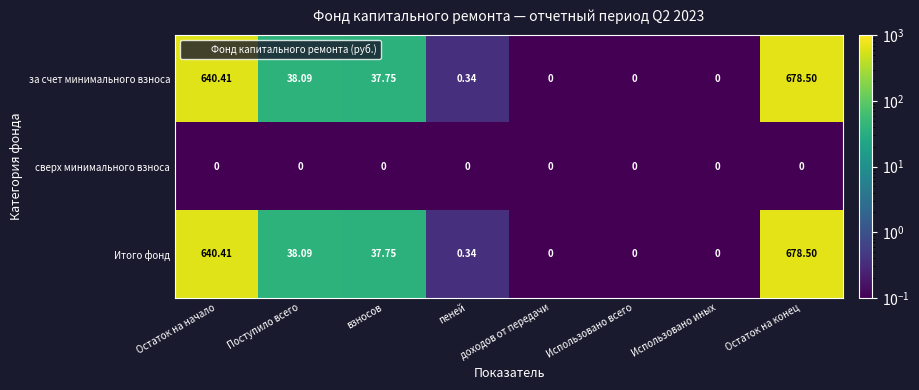

At which category is the sum across all series the highest?

Остаток на конец